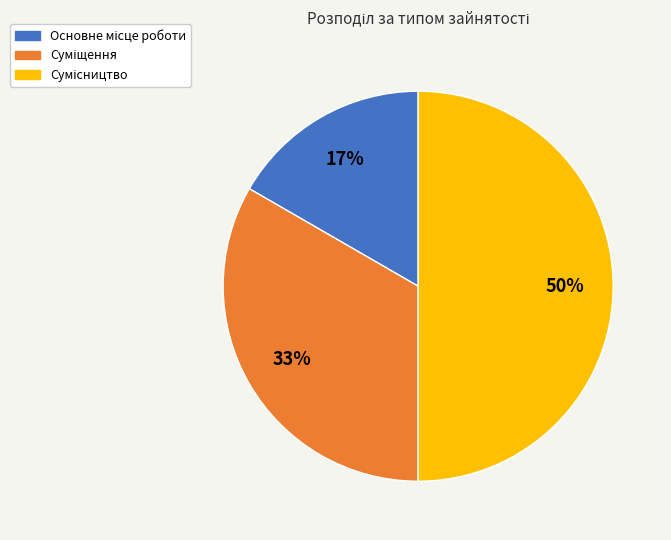

To the nearest percent, what is the average slice percentage?

33%